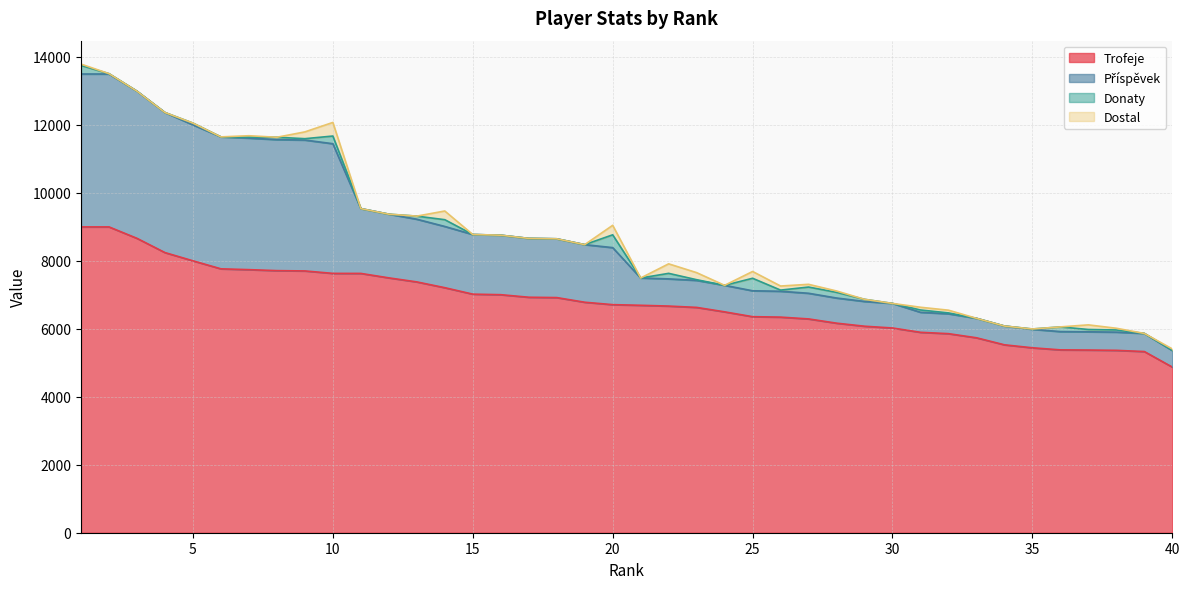

List the labels in order of Příspěvek value, largest first.

1, 2, 3, 4, 5, 6, 7, 8, 9, 10, 11, 12, 13, 14, 15, 16, 17, 18, 19, 20, 21, 22, 23, 24, 25, 26, 27, 28, 29, 30, 31, 32, 33, 34, 35, 36, 37, 38, 39, 40